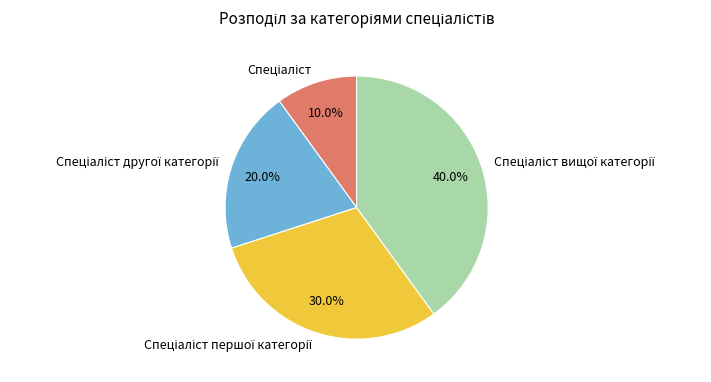

Is there any slice that represents more than half of the pie?

No